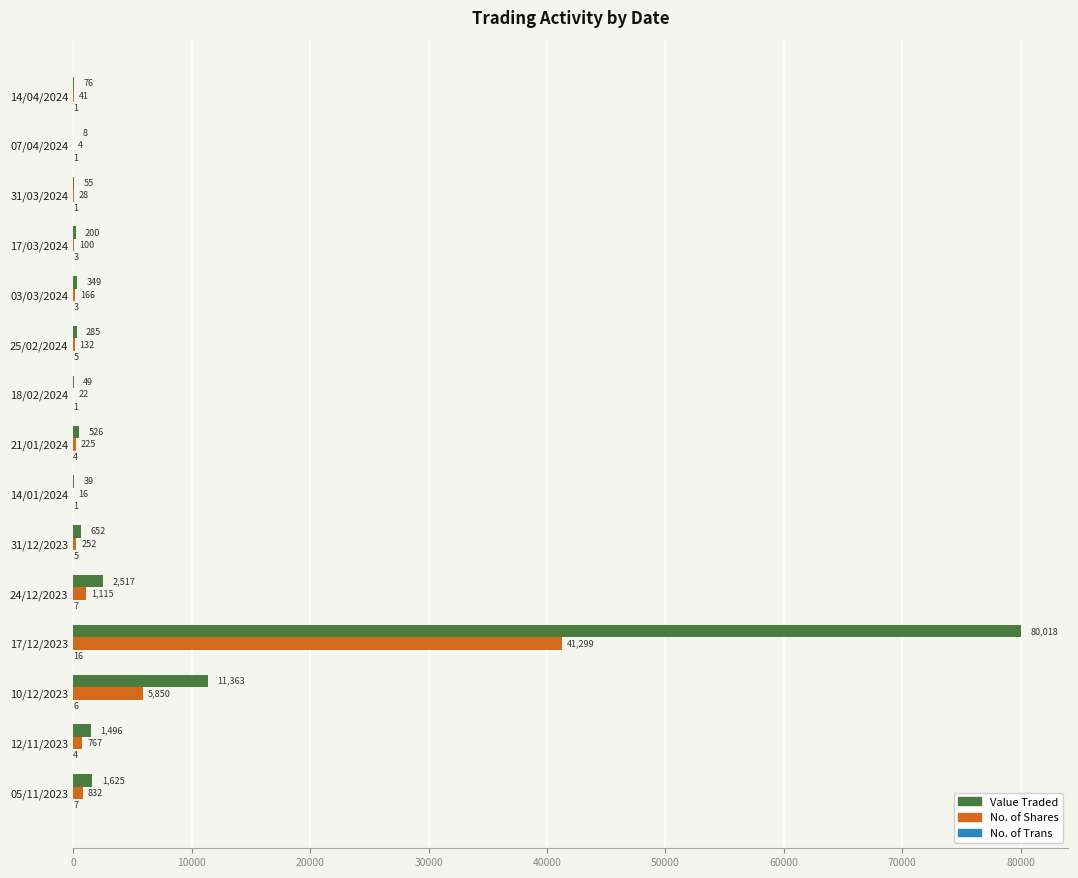

What is the maximum value shown in the chart?

80018